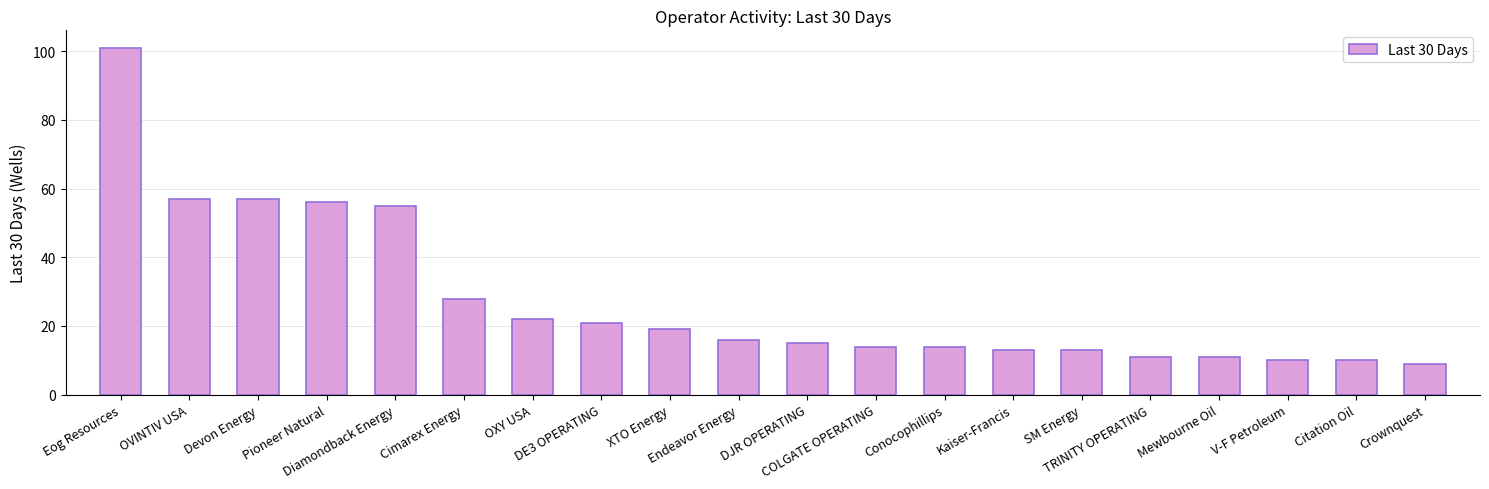

What is the sum of the values at Cimarex Energy and SM Energy?

41